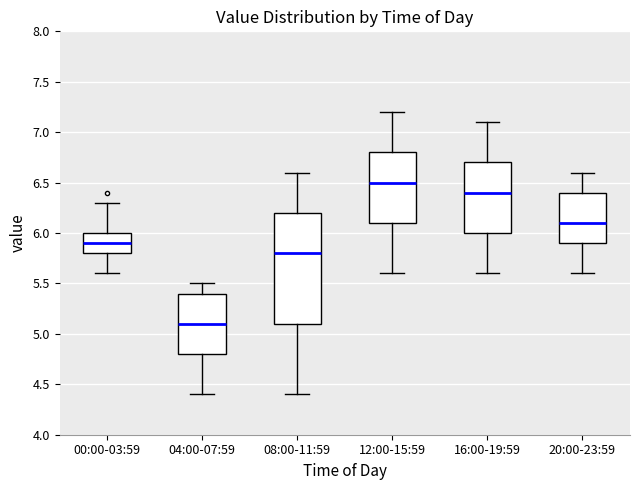

Reading left to right, read every box against the y-axis: the position of its median line, the range the box covers, and the ends of its whiskers. The values are not printed on the chart, so give them approximately, as read against the axis.

00:00-03:59: median 5.9, box 5.8 to 6.0, whiskers 5.6 to 6.3
04:00-07:59: median 5.1, box 4.8 to 5.4, whiskers 4.4 to 5.5
08:00-11:59: median 5.8, box 5.1 to 6.2, whiskers 4.4 to 6.6
12:00-15:59: median 6.5, box 6.1 to 6.8, whiskers 5.6 to 7.2
16:00-19:59: median 6.4, box 6.0 to 6.7, whiskers 5.6 to 7.1
20:00-23:59: median 6.1, box 5.9 to 6.4, whiskers 5.6 to 6.6